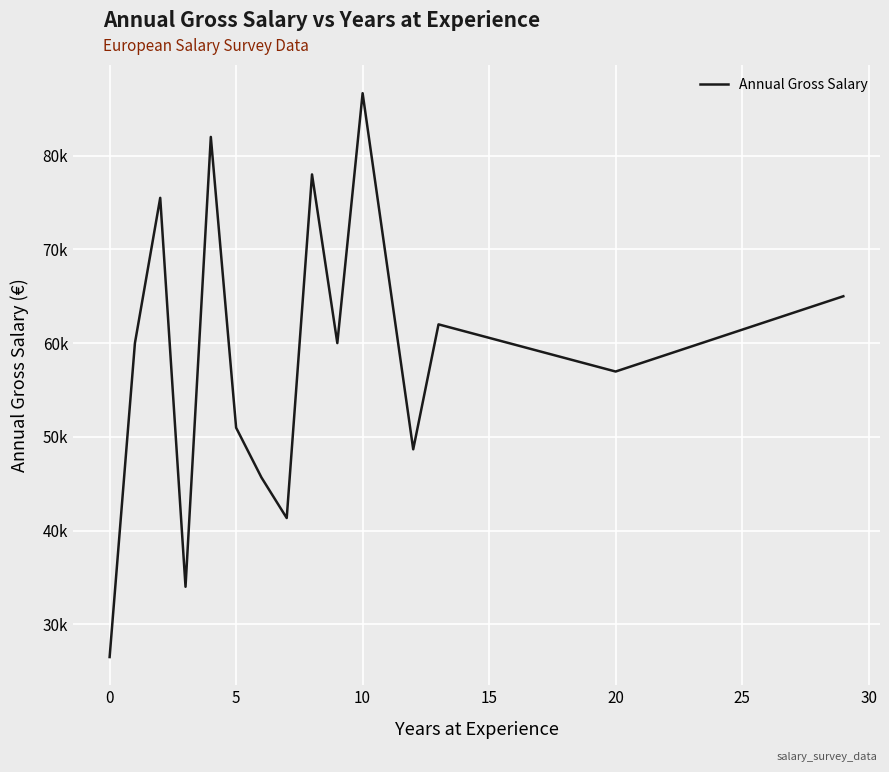

What is the minimum value shown in the chart?

26499.7